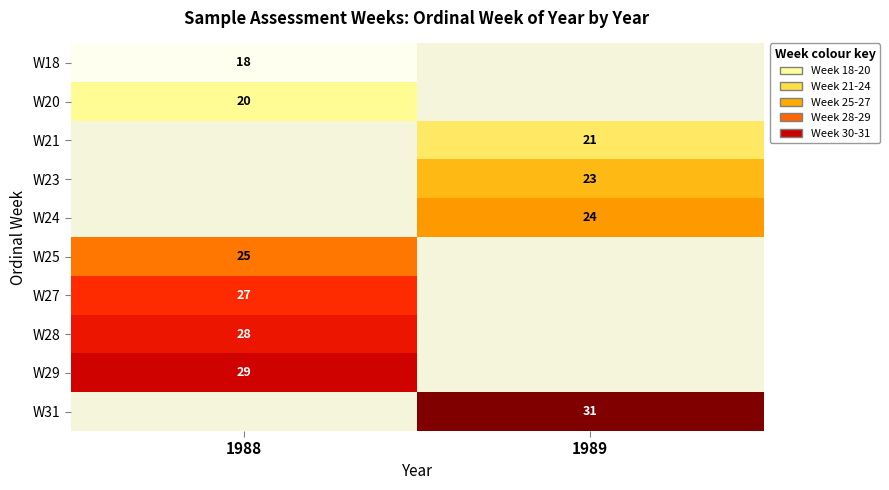

True or false: W31 has a value of 43 at 1989.

False